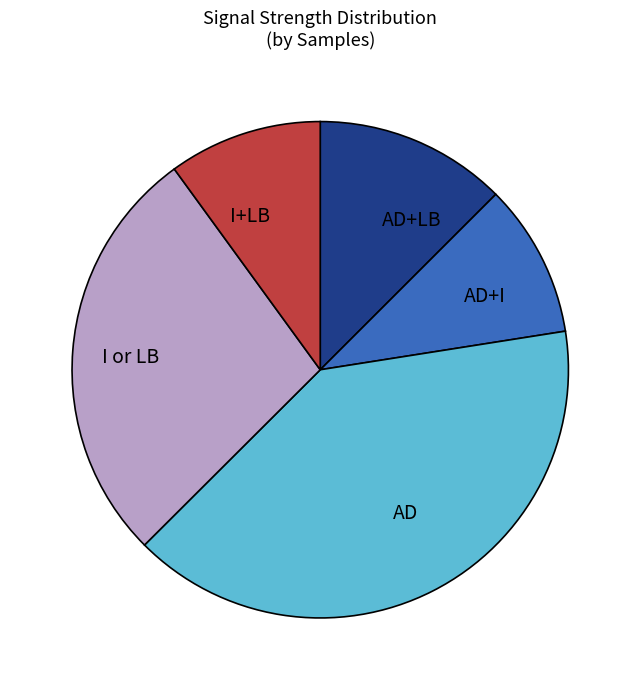

Approximately how many times larger is the value at AD+LB compared to AD?

0.3